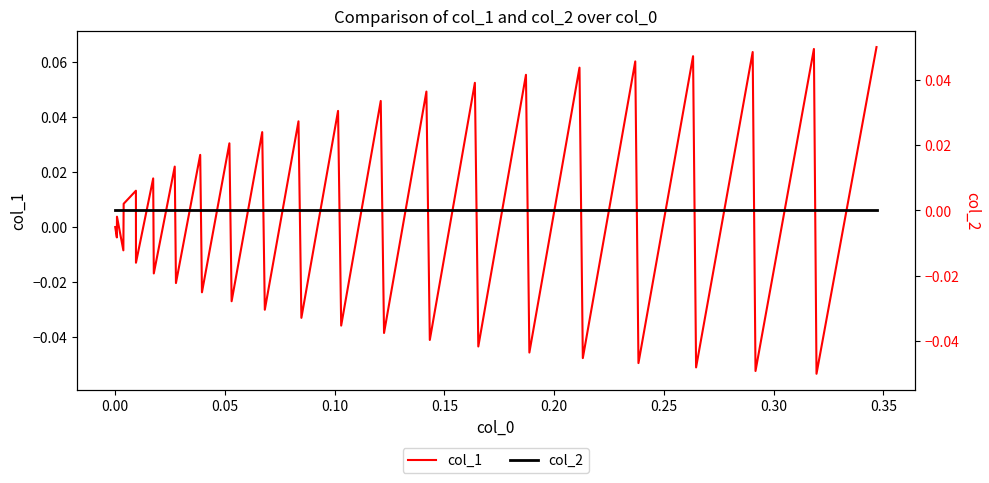

True or false: col_1 has a value of -0.0 at 26.

False